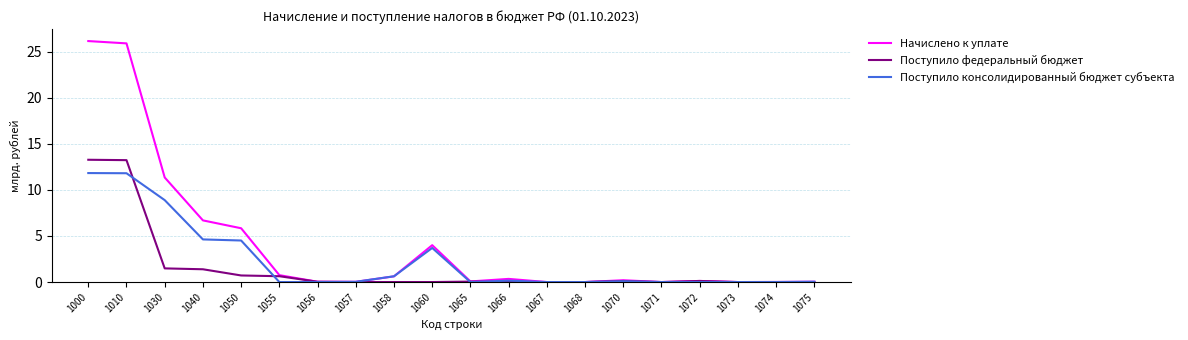

After their last crossing, which series has the higher values: Начислено к уплате or Поступило консолидированный бюджет субъекта?

Поступило консолидированный бюджет субъекта